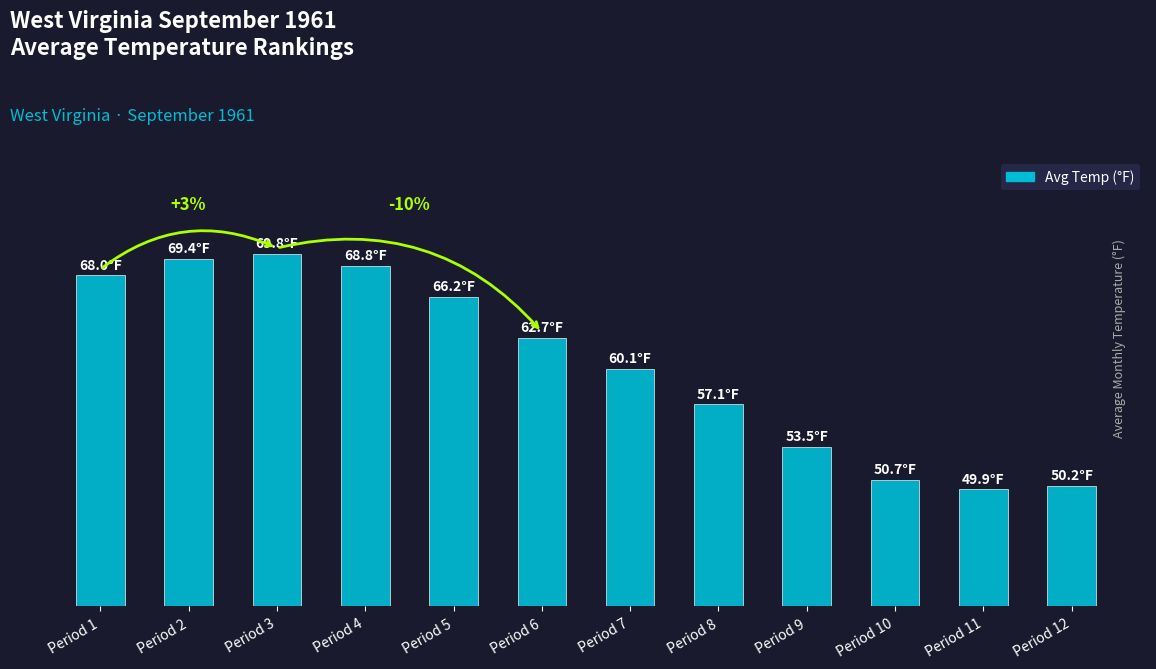

What is the difference between the maximum and minimum values?

19.9